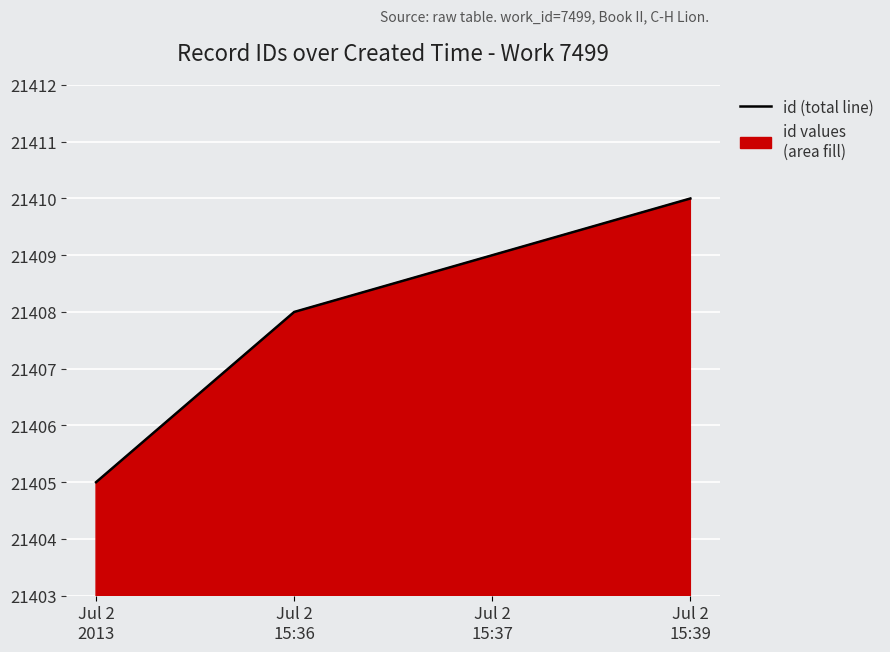

What is the approximate value at Jul 2
15:37?

21409